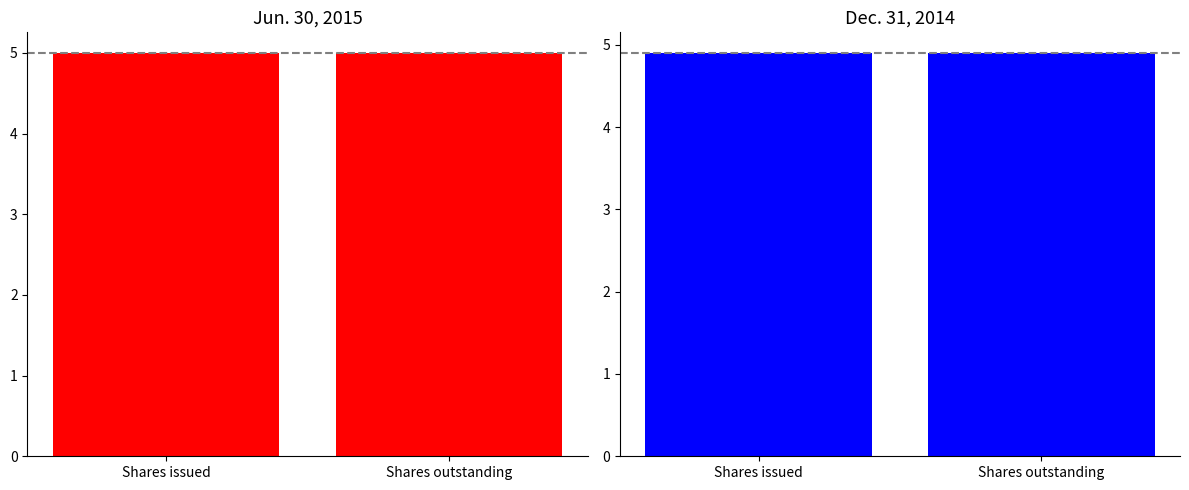

Reading left to right, transcribe all the data shown in this chart.

Jun. 30, 2015: 5.0	5.0
Dec. 31, 2014: 4.9	4.9